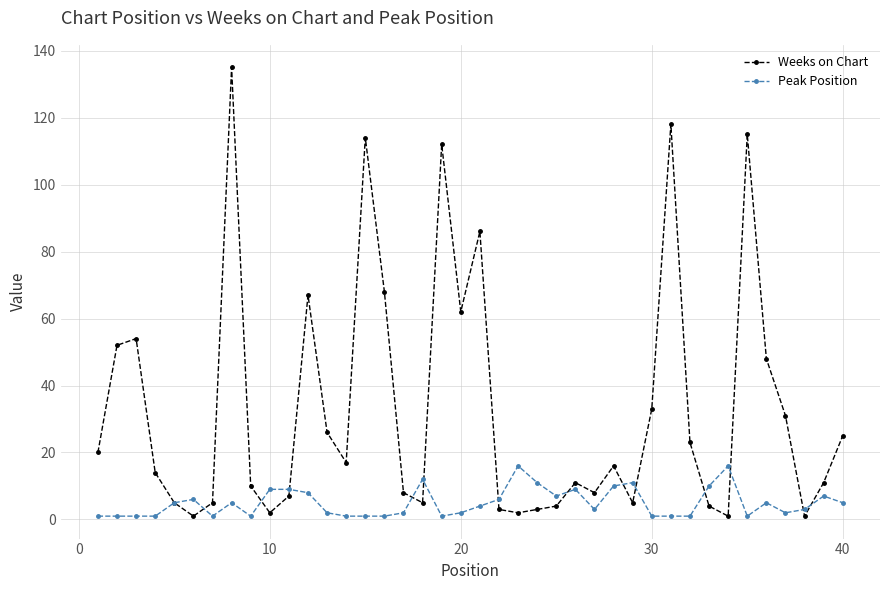

What is the value of the Weeks on Chart point at the 12th from the left?

67